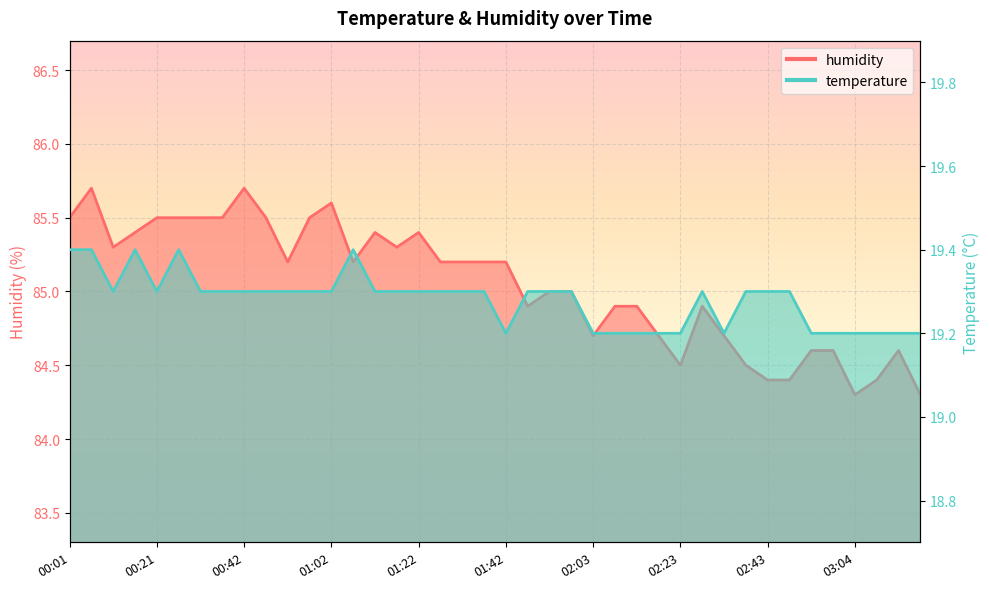

The temperature series shows 10.0 at 00:21. True or false?

False